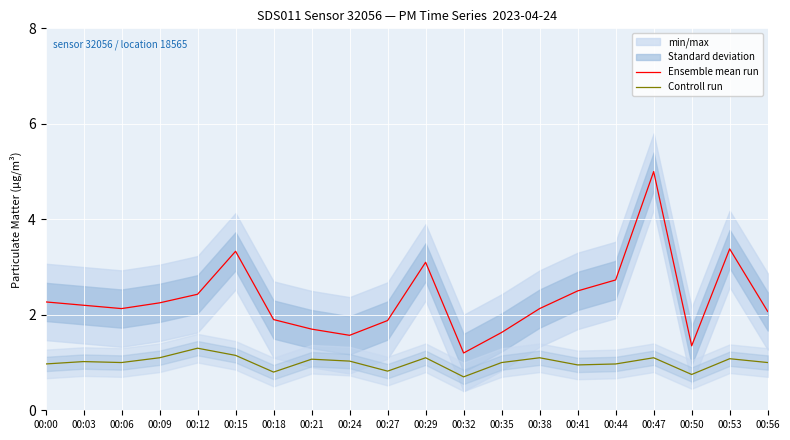

Which series has the widest spread of values?

Ensemble mean run